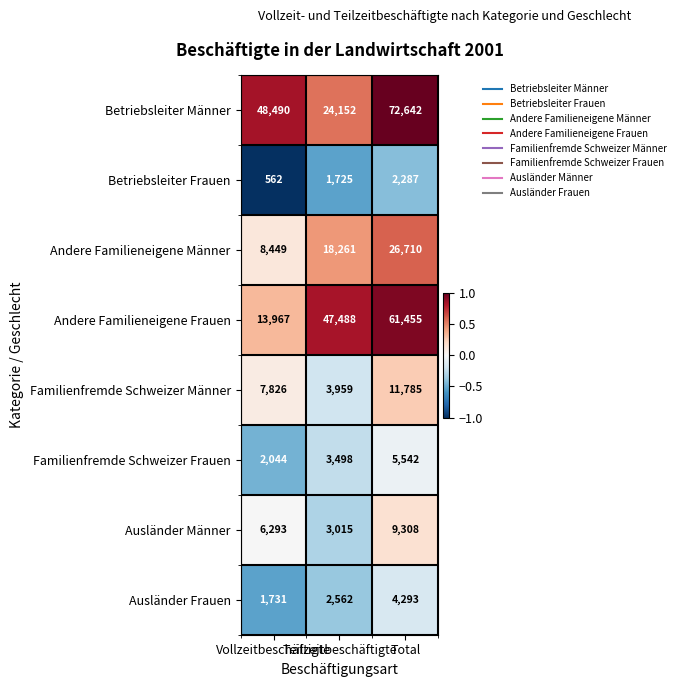

Count the number of categories in the chart.

3